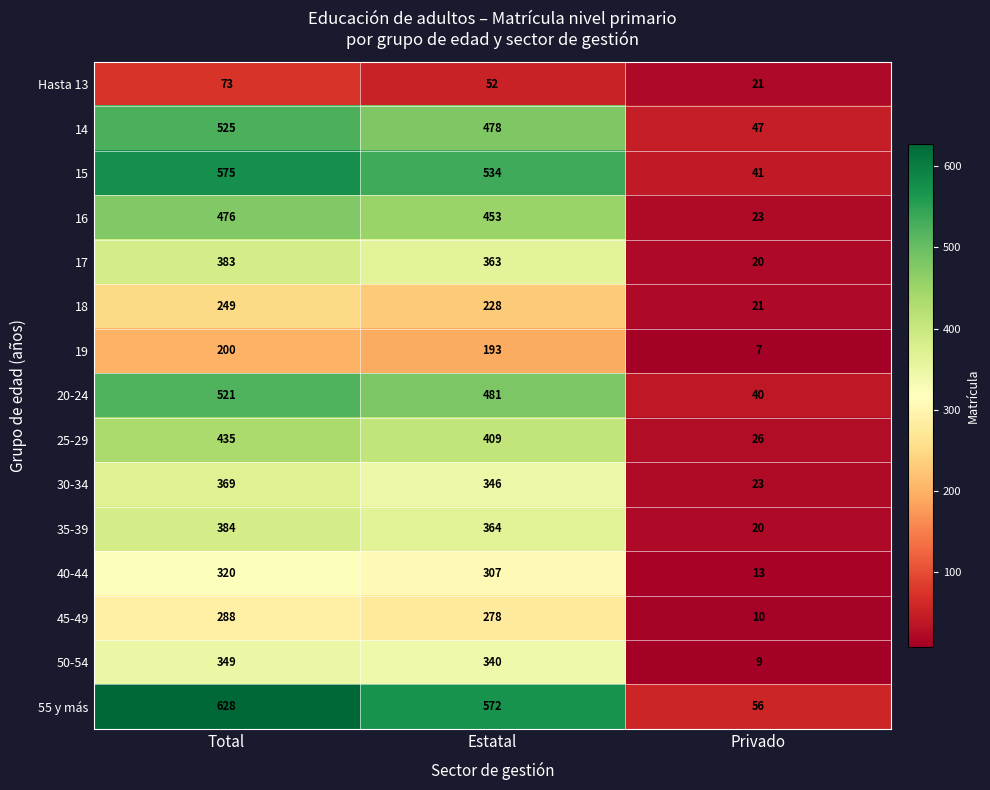

Which series has the widest spread of values?

55 y más